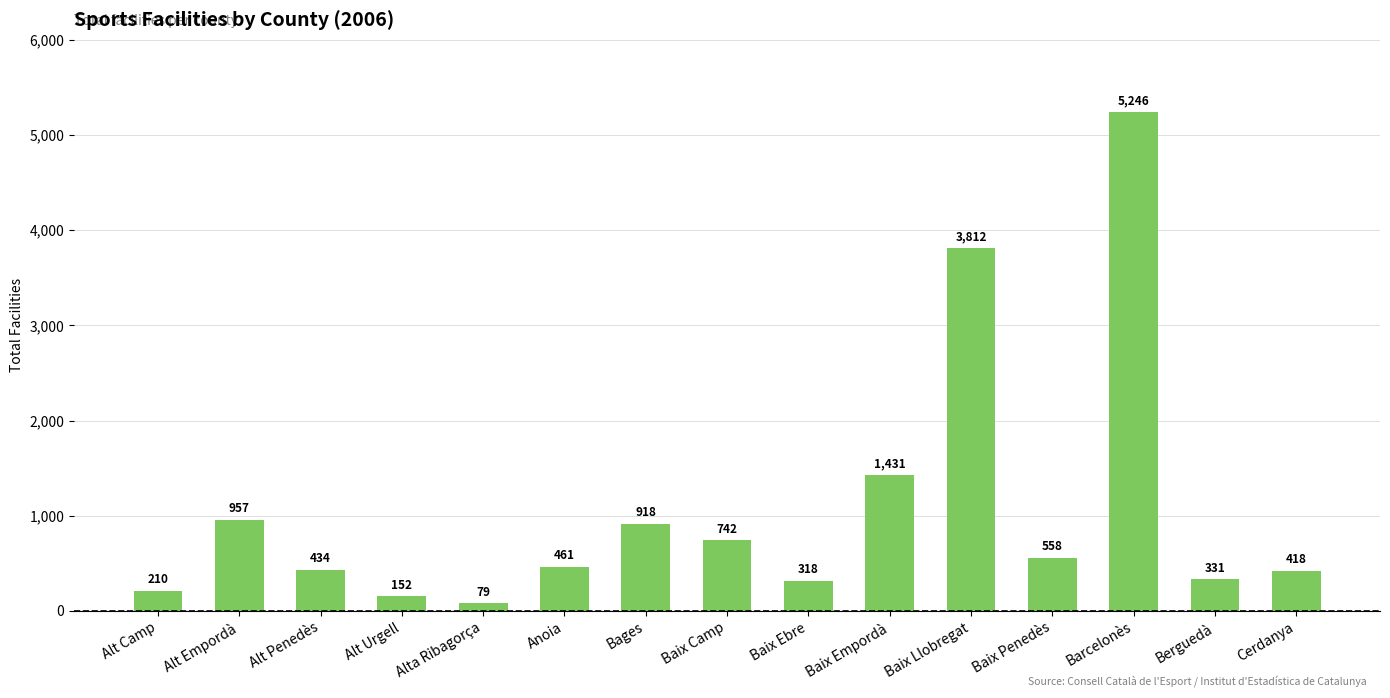

What is the label of the 8th bar from the right?

Baix Camp